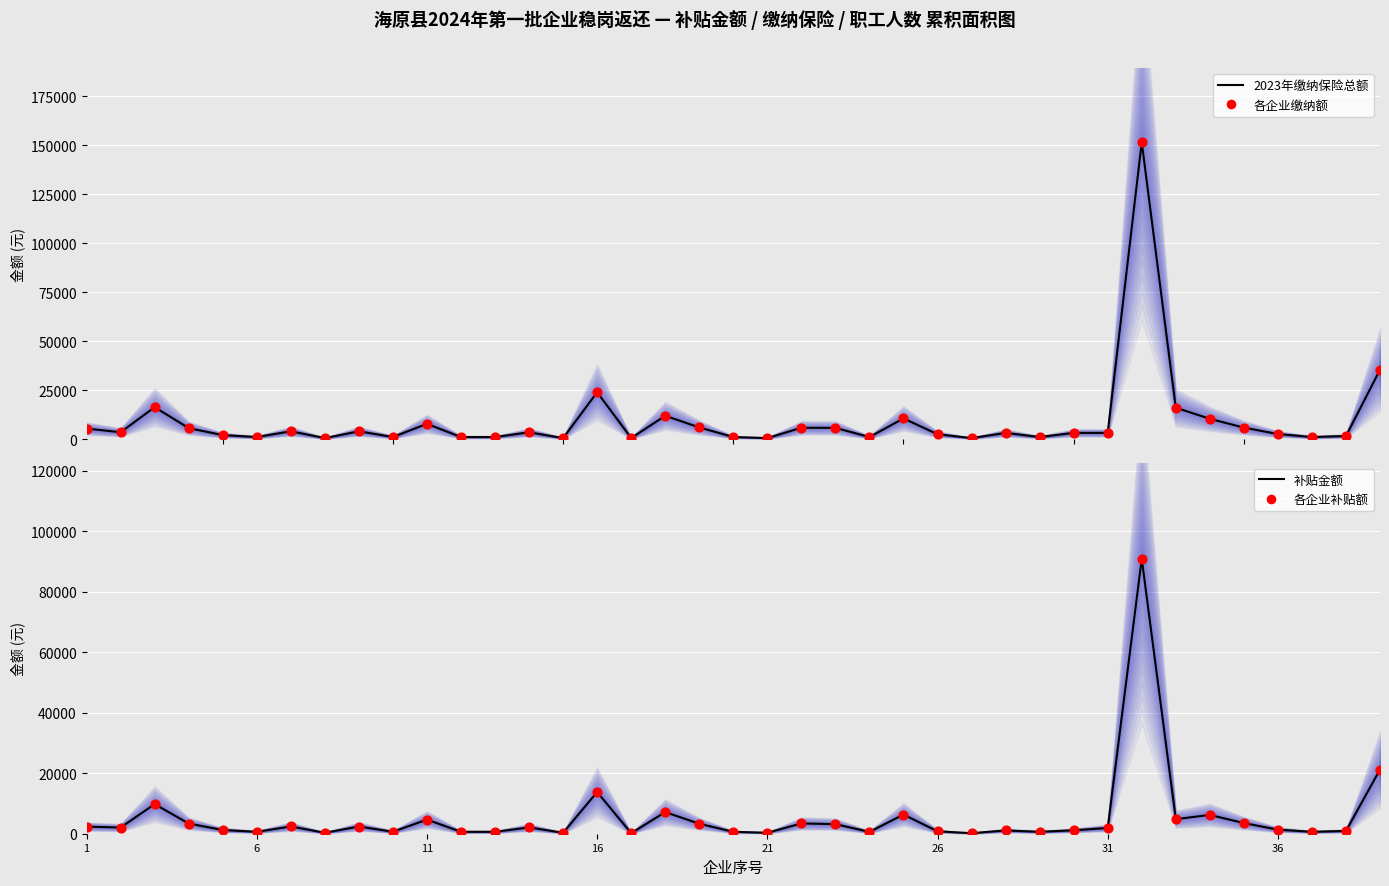

Which series reaches the maximum Y coordinate?

2023年缴纳保险总额